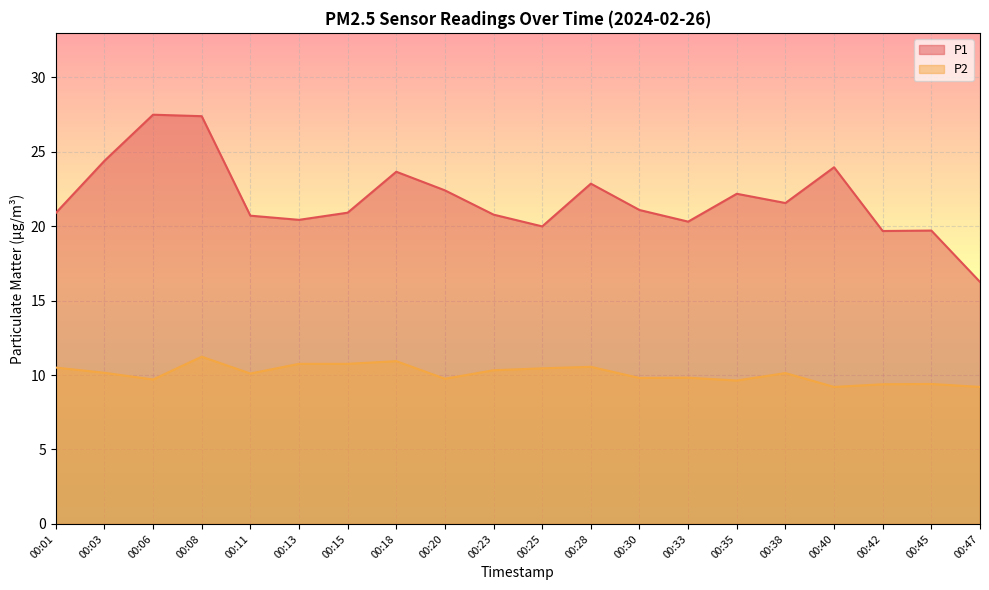

Which series has the widest spread of values?

P1